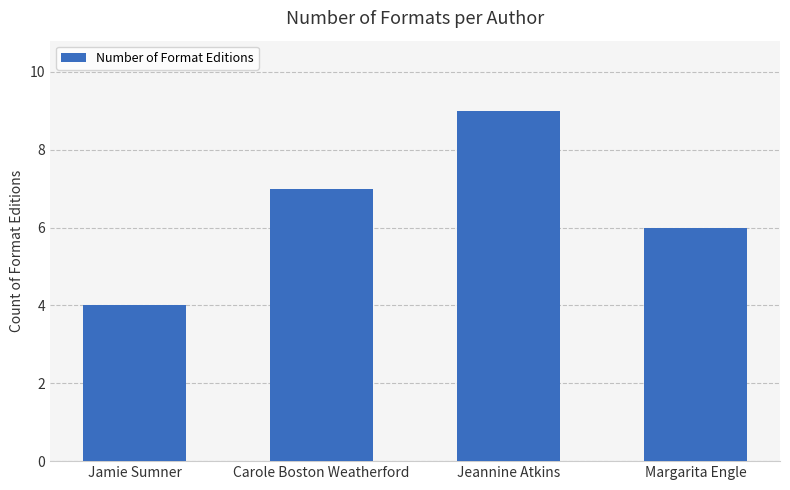

True or false: the data shows 9 at Jeannine Atkins.

True